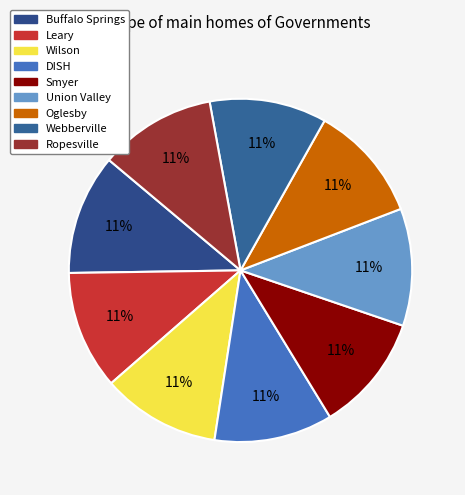

To the nearest percent, what percentage of the pie is Buffalo Springs?

11%